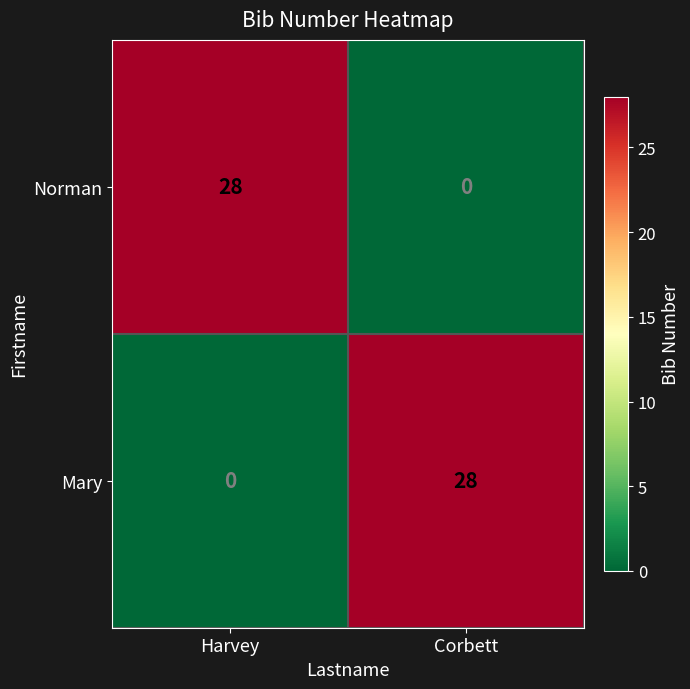

What is the total value across all series at Corbett?

28